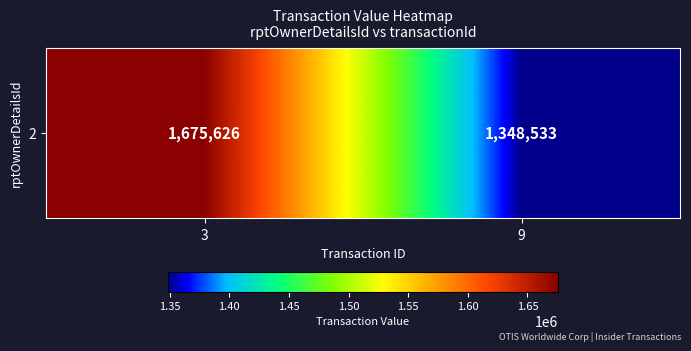

Reading left to right, what are all the values shown in this chart?

1675626	1348533